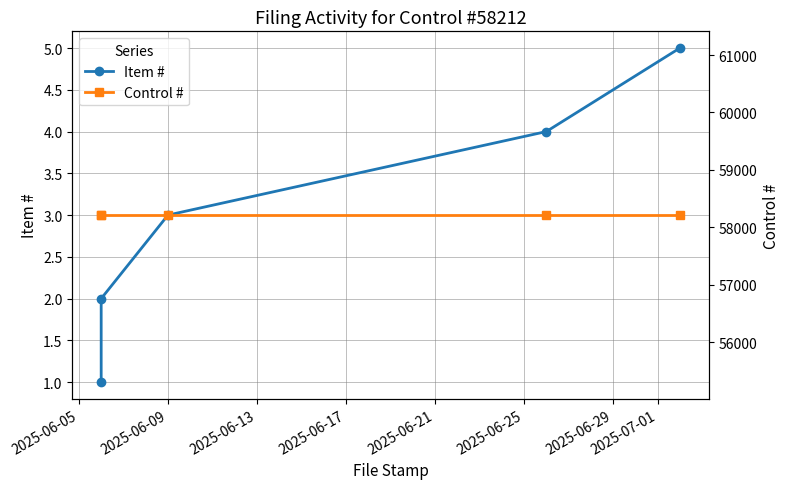

Which series has the largest range (max minus min)?

Item #